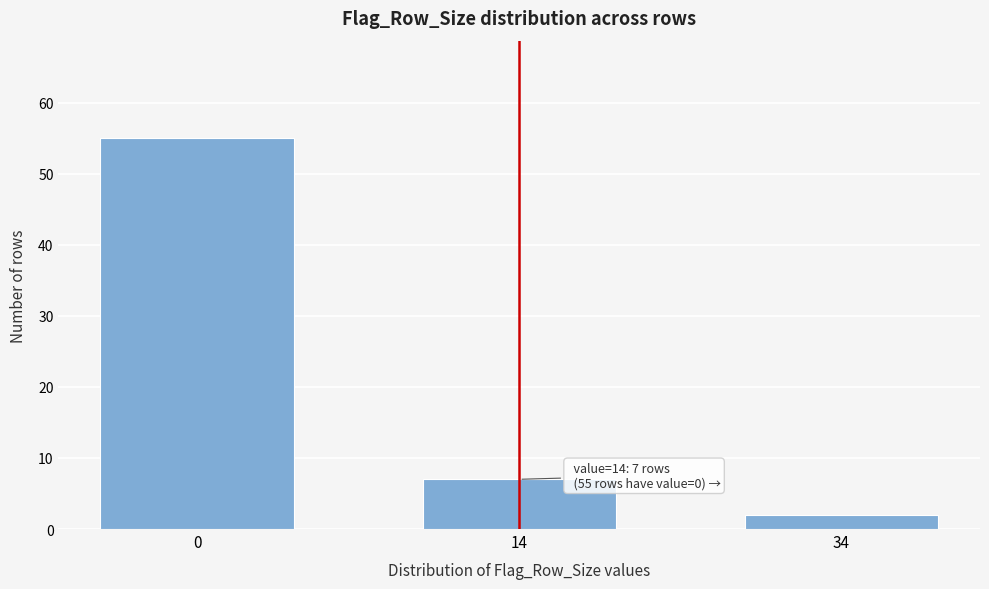

Reading right to left, extract all data points from this chart.

34=2	14=7	0=55